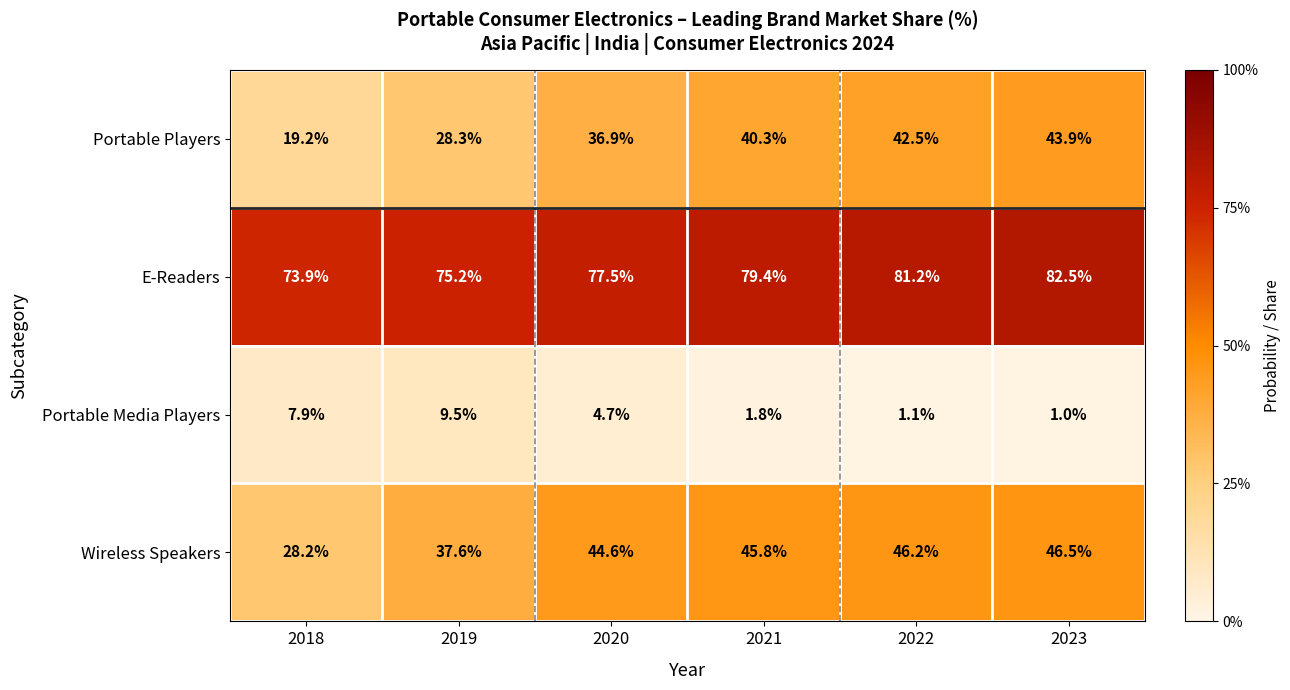

Where is Portable Media Players nearest to the value 5?

2020